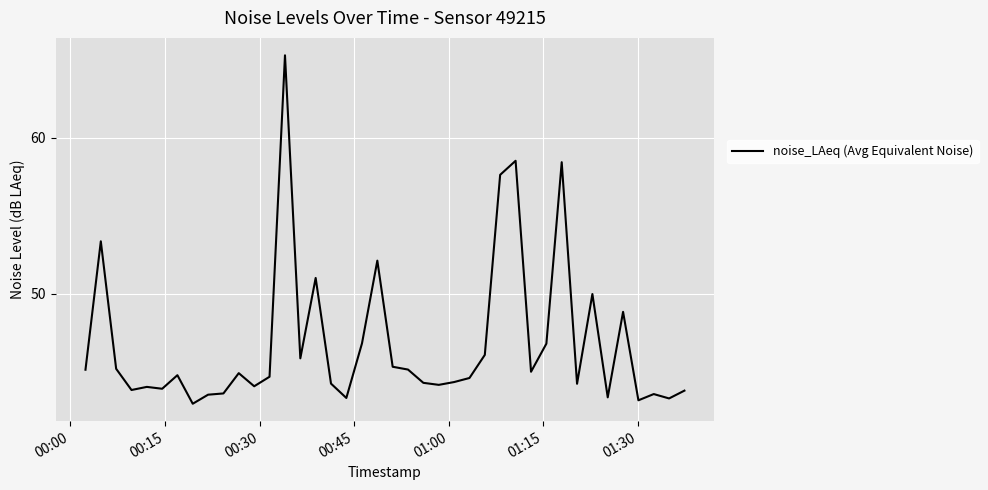

Does the chart have visible grid lines?

Yes